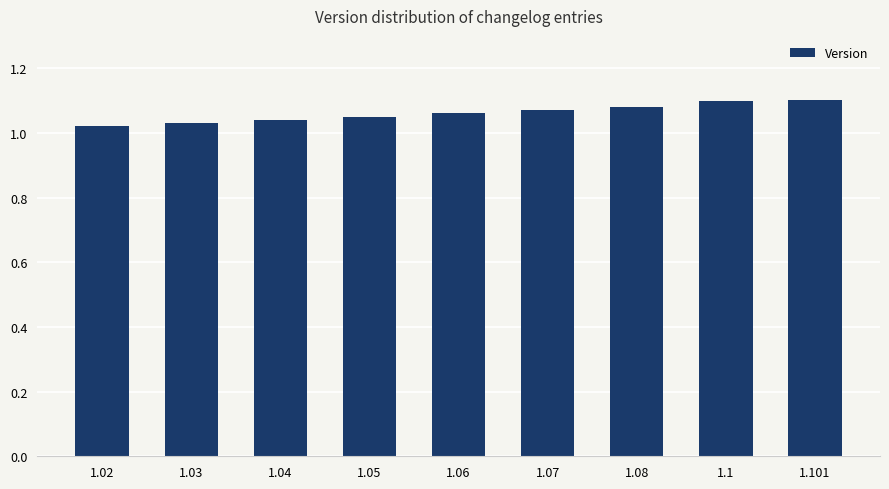

True or false: the data shows 1.1 at 1.1.

True